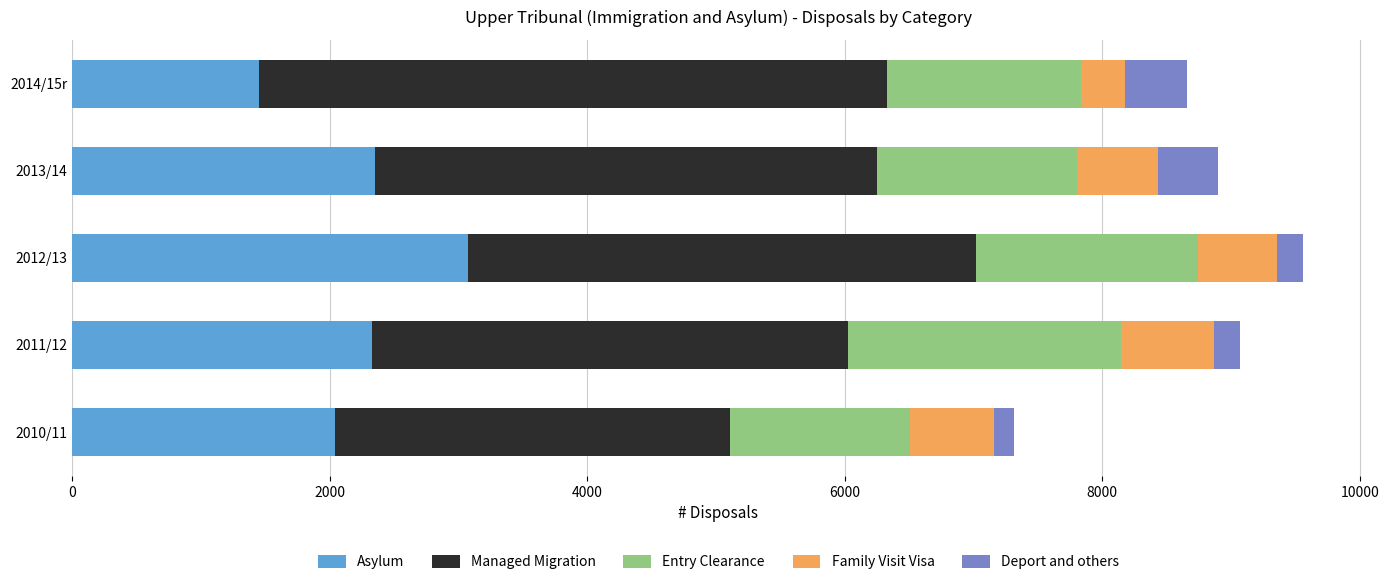

Which category has the lowest value in the Asylum series?

2014/15r